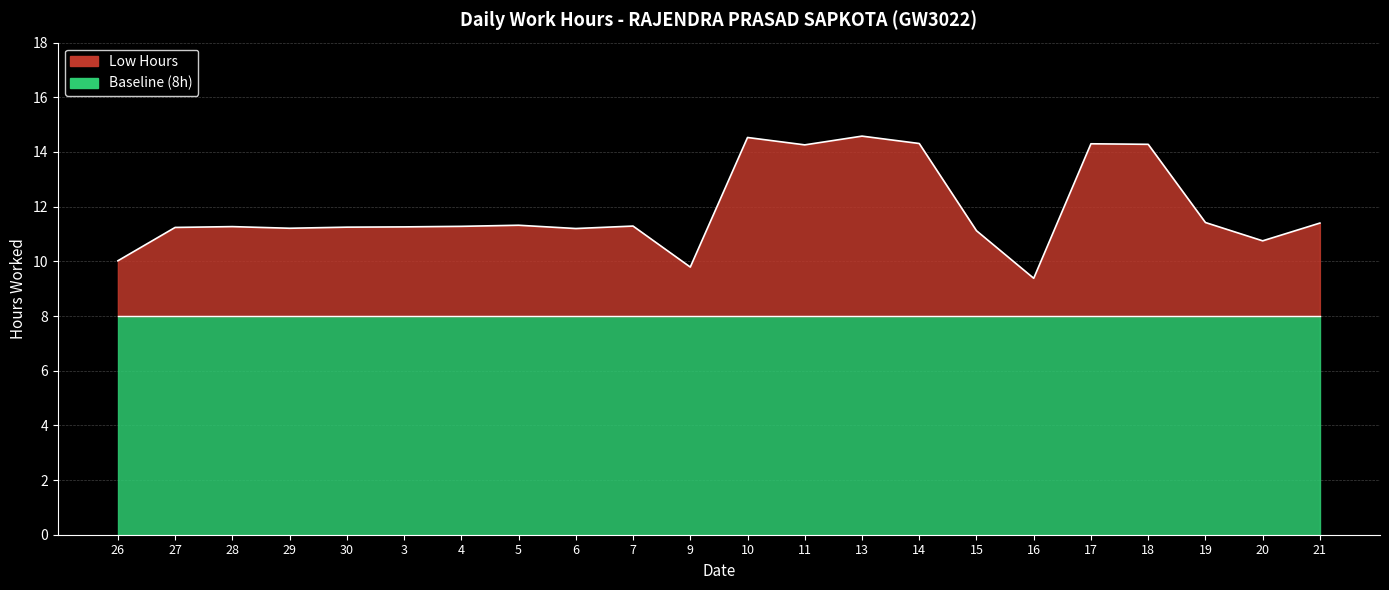

Reading left to right, what are all the values shown in this chart?

10.0	11.2	11.3	11.2	11.2	11.3	11.3	11.3	11.2	11.3	9.8	14.5	14.3	14.6	14.3	11.1	9.4	14.3	14.3	11.4	10.8	11.4